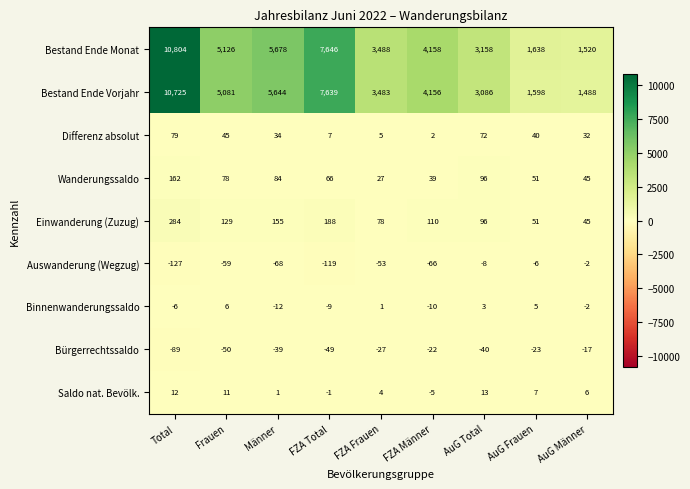

Which series has the widest spread of values?

Bestand Ende Monat